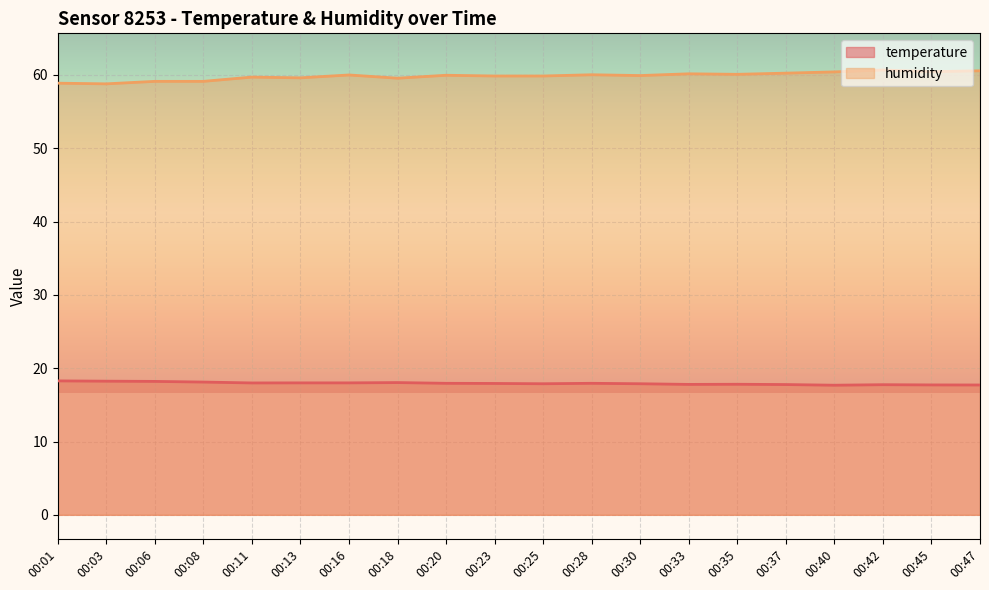

What is the difference between the second highest and minimum values in the temperature series?

0.6